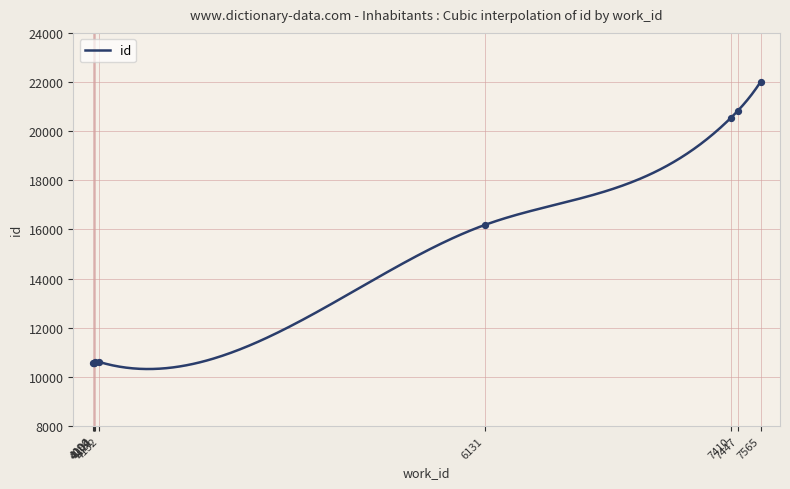

What is the change in value from 7447 to 7565?

+1192